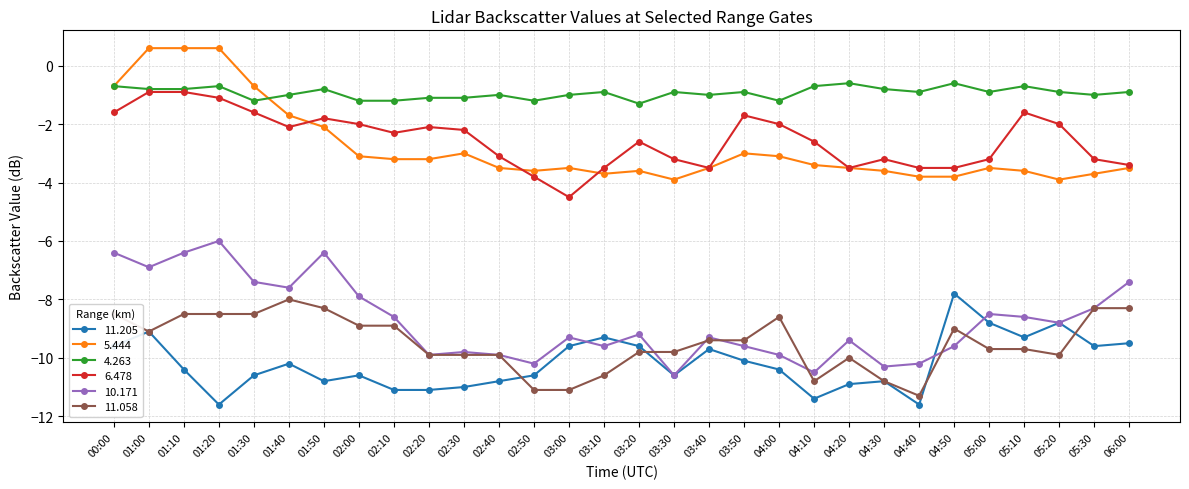

True or false: 11.205 and 6.478 cross at least once.

False